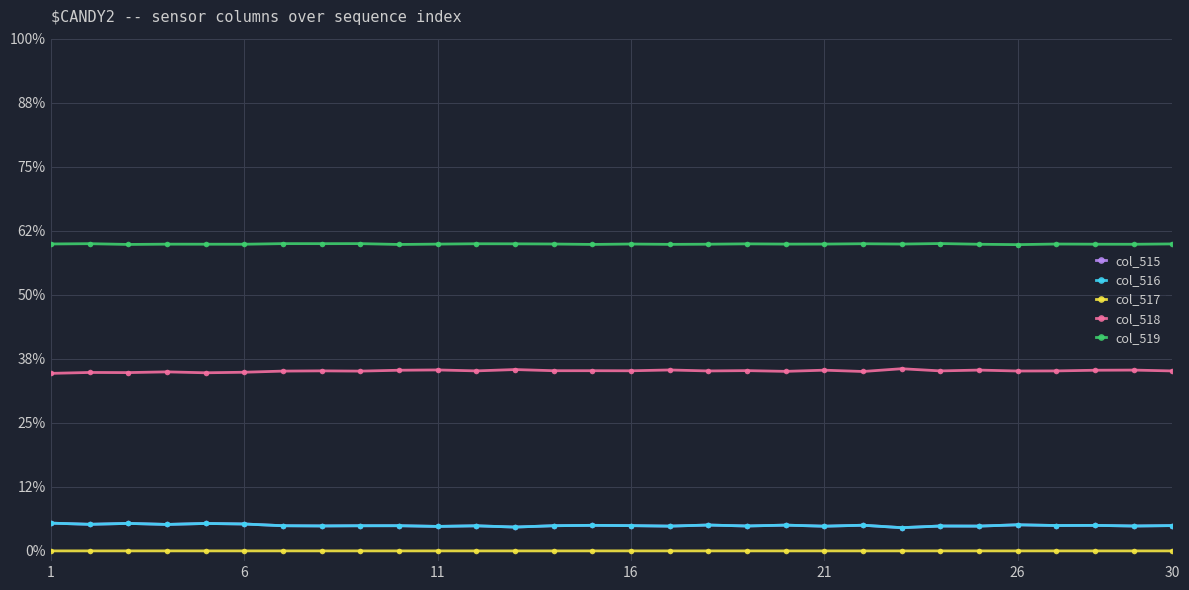

Rank the series by their maximum value, from highest to lowest.

col_519, col_518, col_515, col_516, col_517